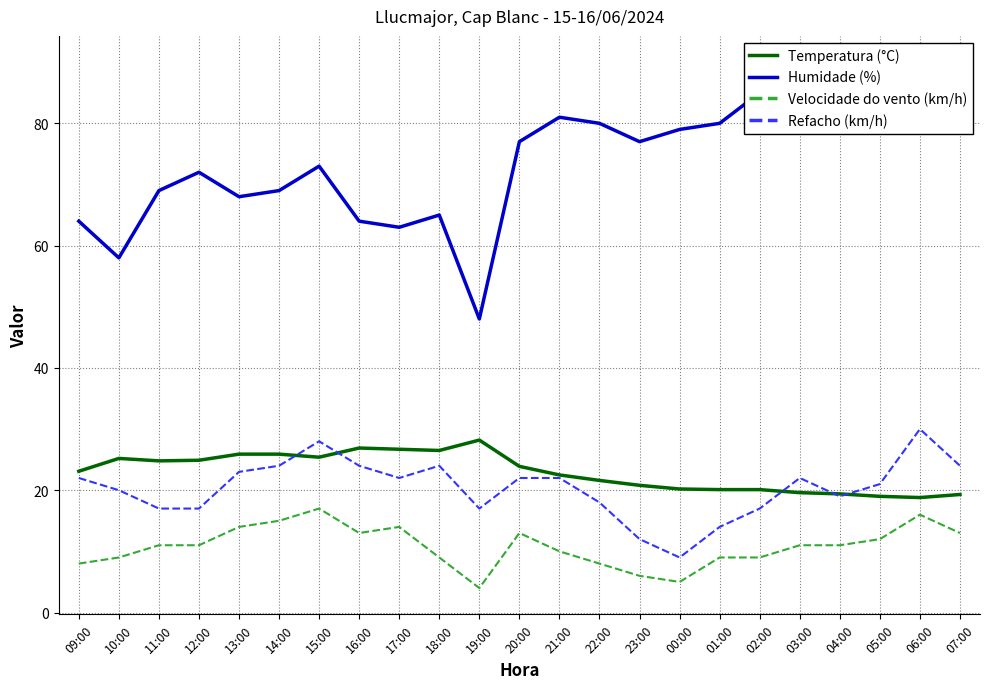

True or false: Velocidade do vento (km/h) and Refacho (km/h) intersect in this chart.

False